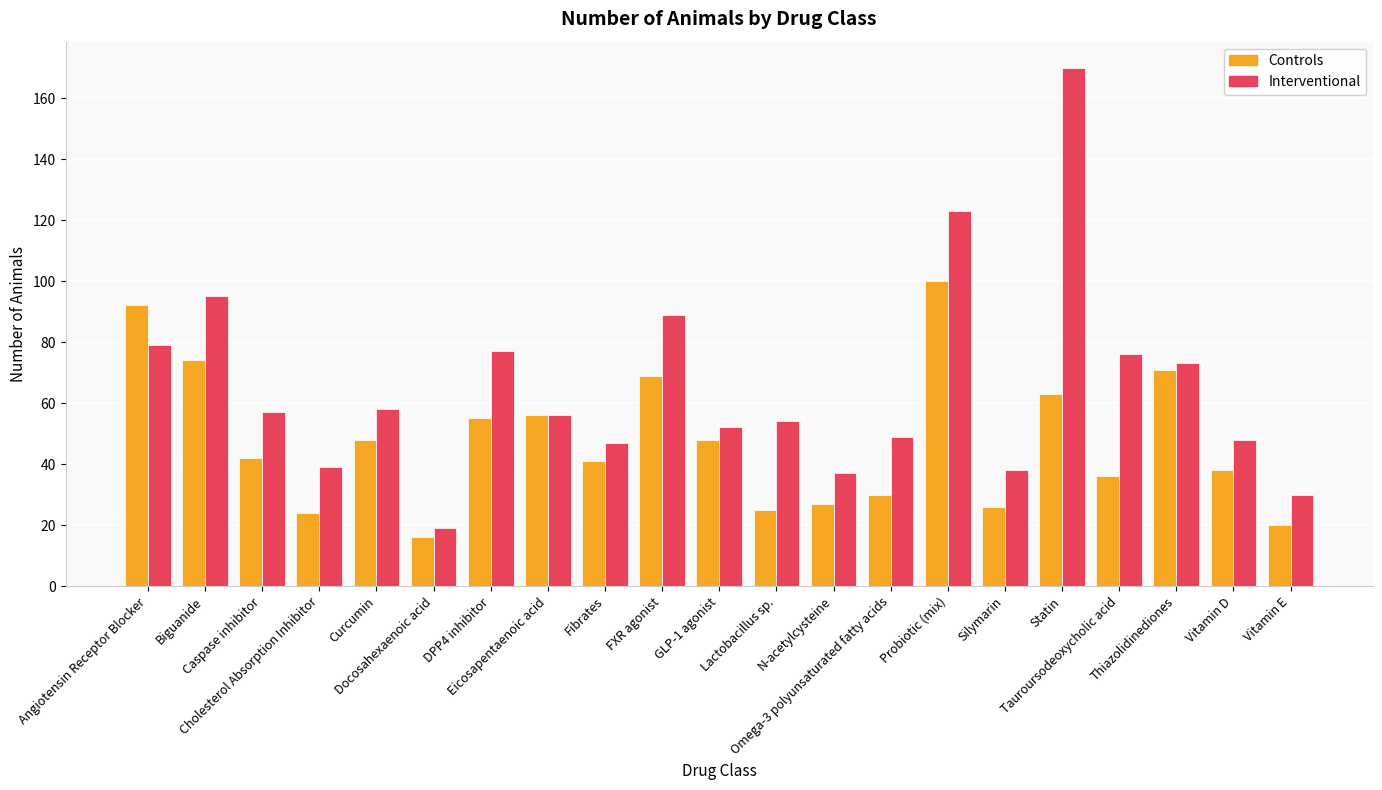

Does the chart contain stacked bars?

No